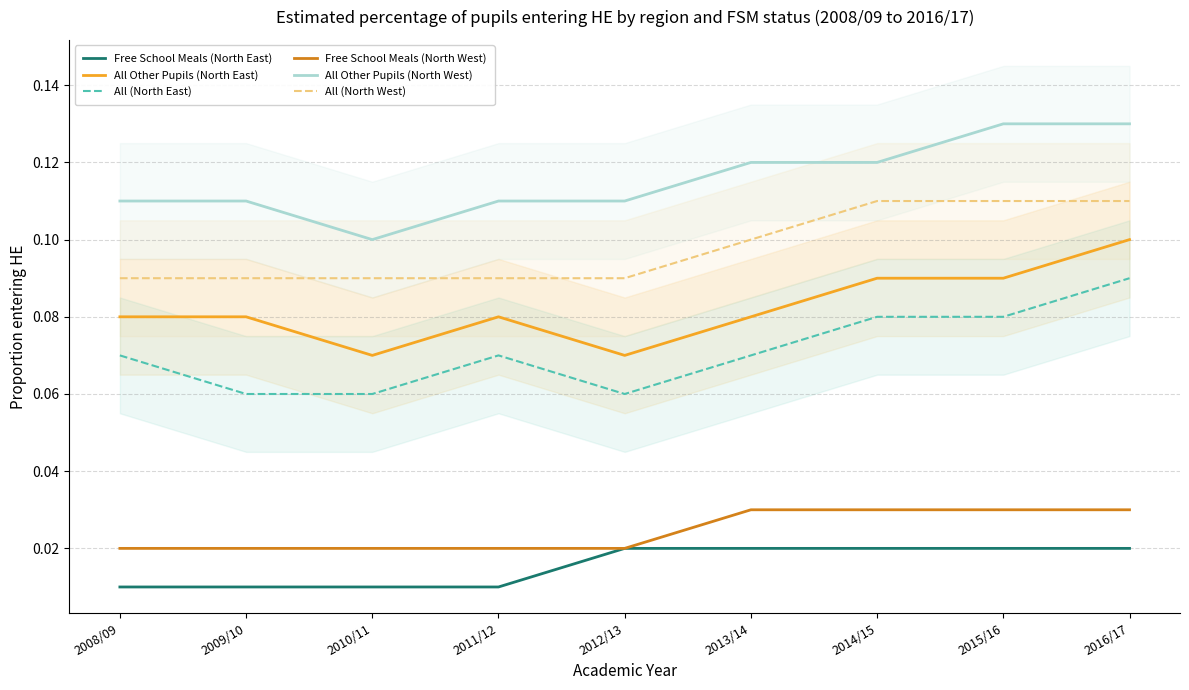

Which category has the highest value in the All (North East) series?

2016/17